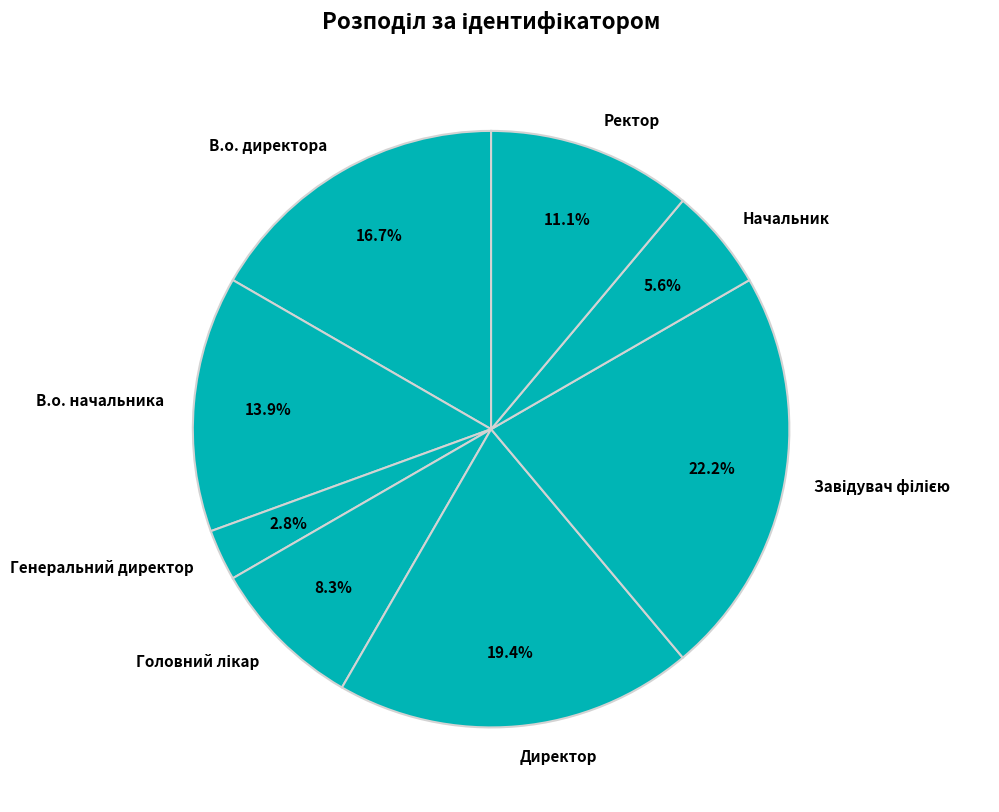

Count the number of slices in the pie.

8